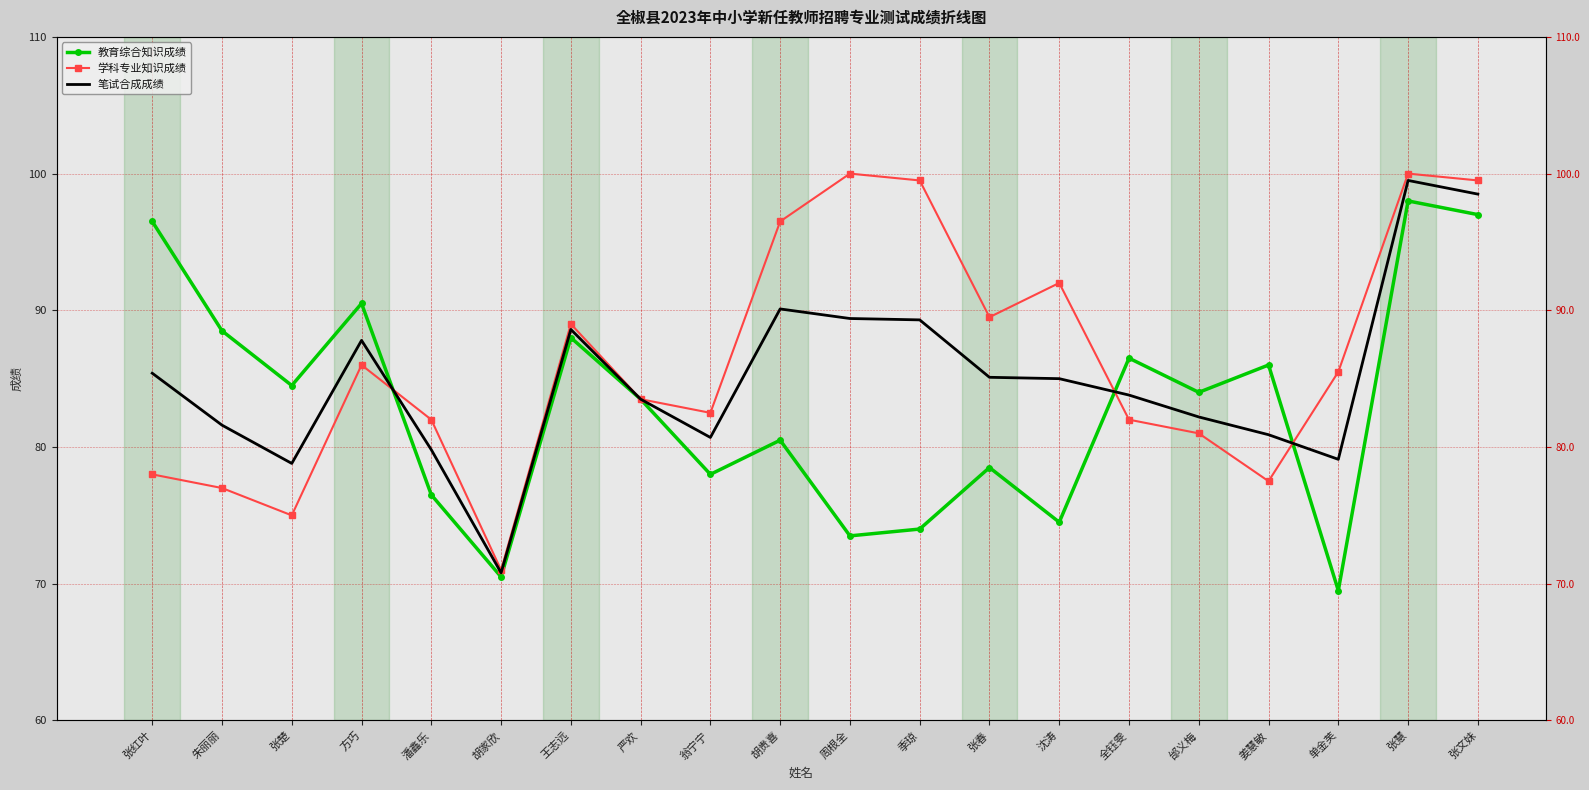

How many lines are shown in the chart?

3